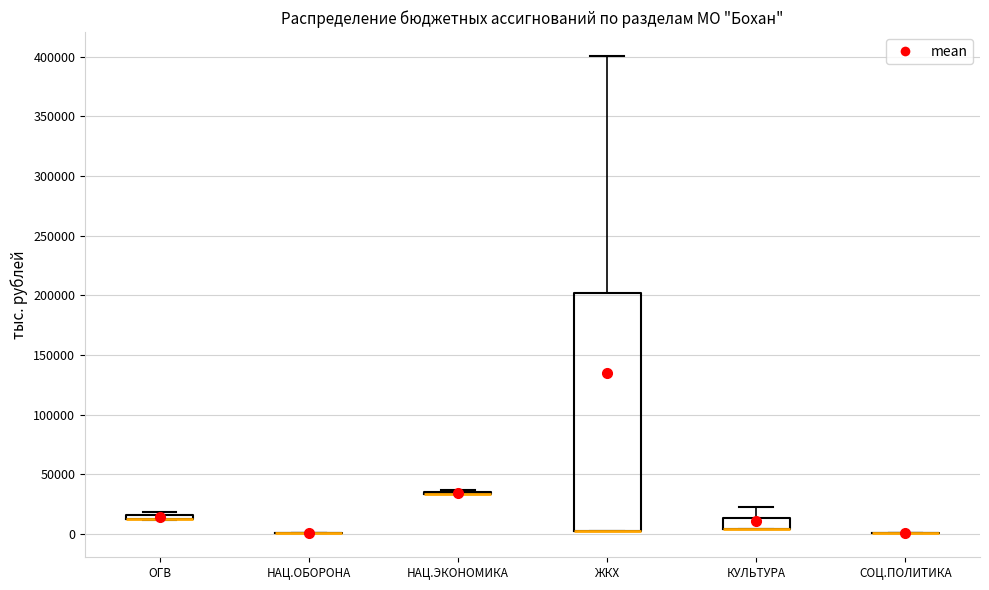

Which box is the tallest, from its lower edge to its upper edge?

ЖКХ